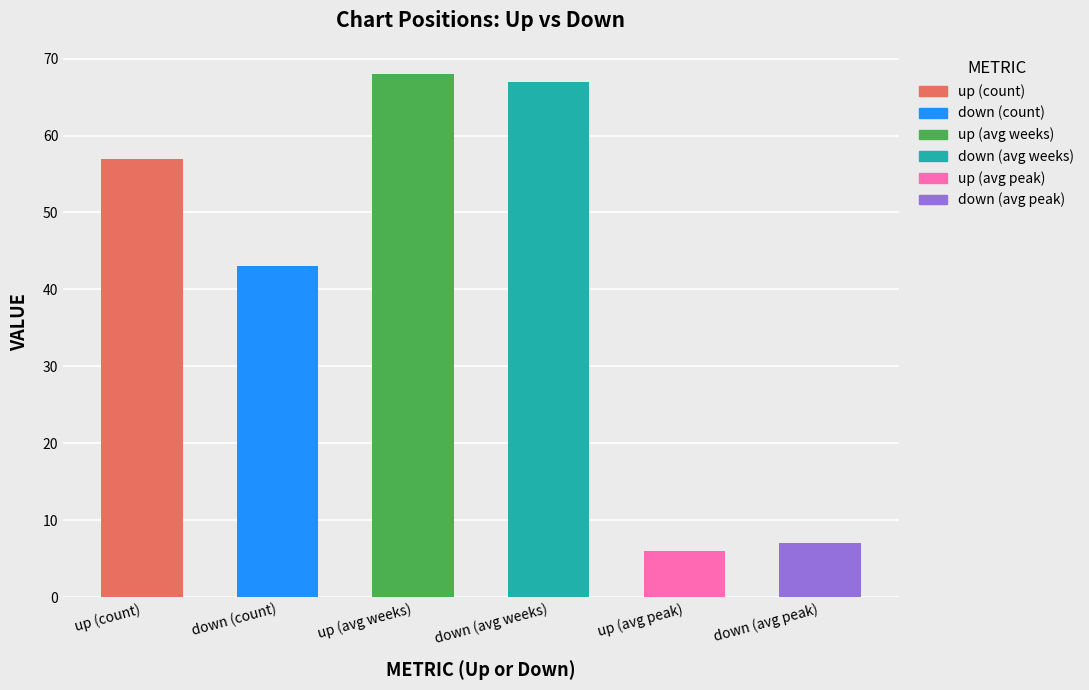

What is the average value?

41